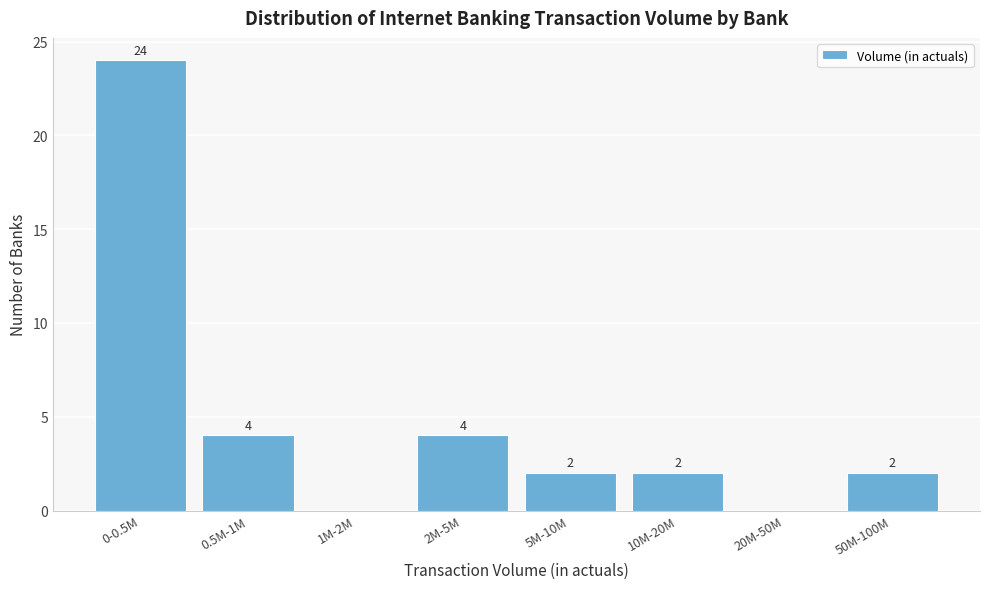

Reading right to left, extract all data points from this chart.

50M-100M=2	20M-50M=0	10M-20M=2	5M-10M=2	2M-5M=4	1M-2M=0	0.5M-1M=4	0-0.5M=24